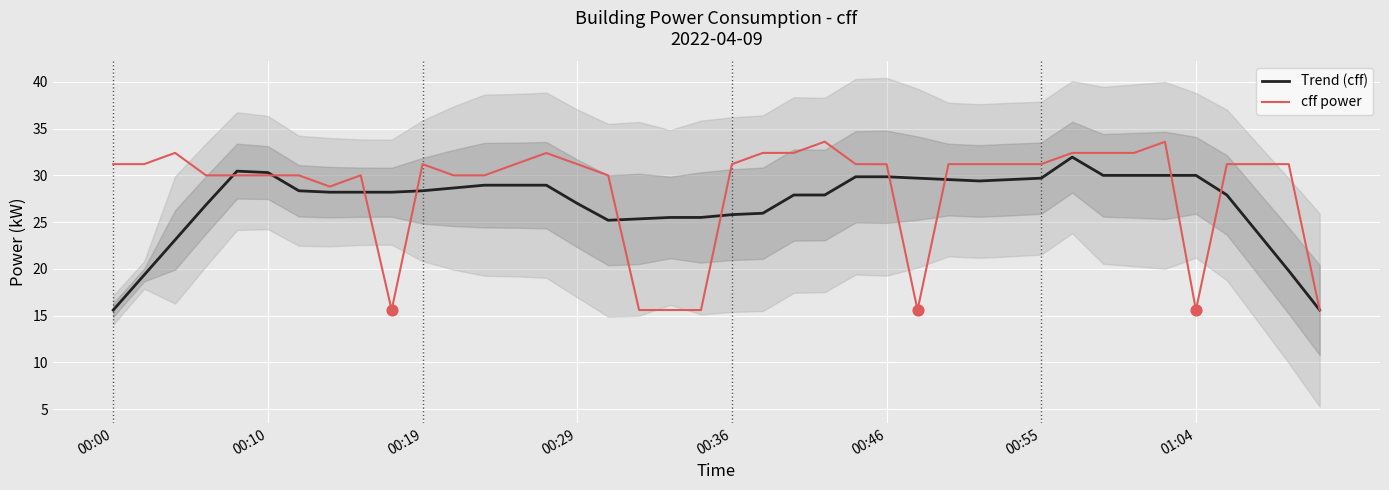

Which series reaches the minimum Y coordinate?

Trend (cff)